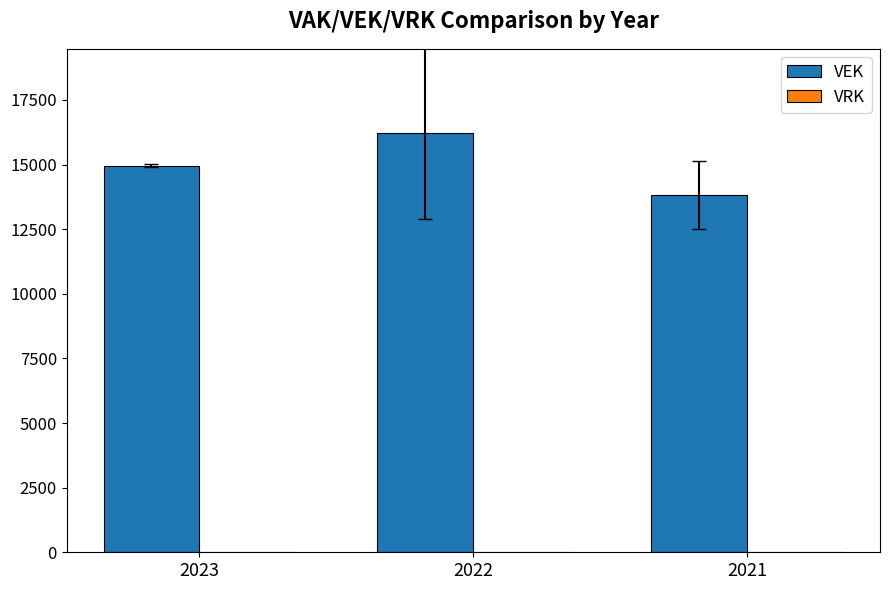

What is the ratio of the value at 2021 to the value at 2023?

0.9